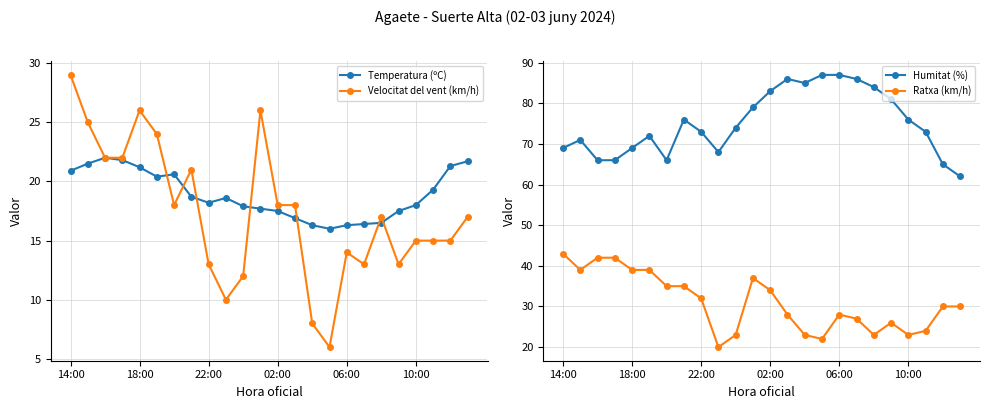

At which category does Velocitat del vent (km/h) reach its first local peak?

18:00